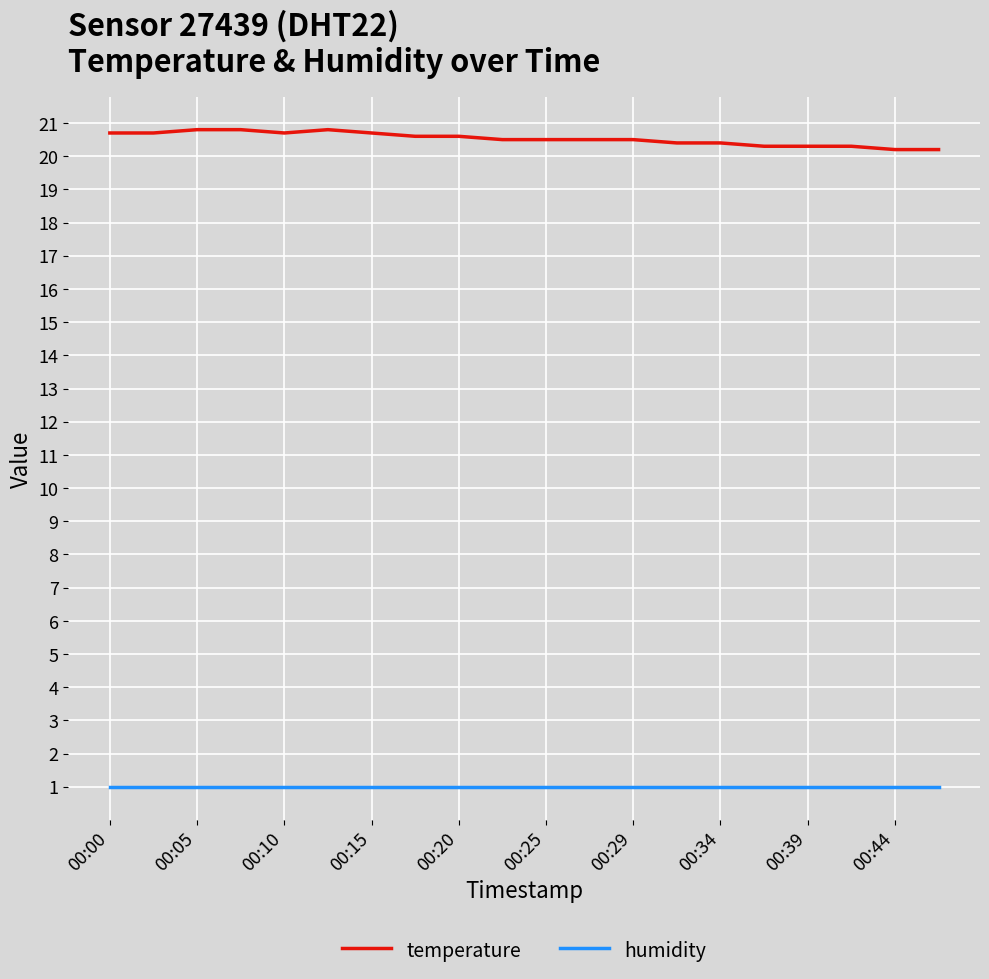

Which series has the widest spread of values?

temperature